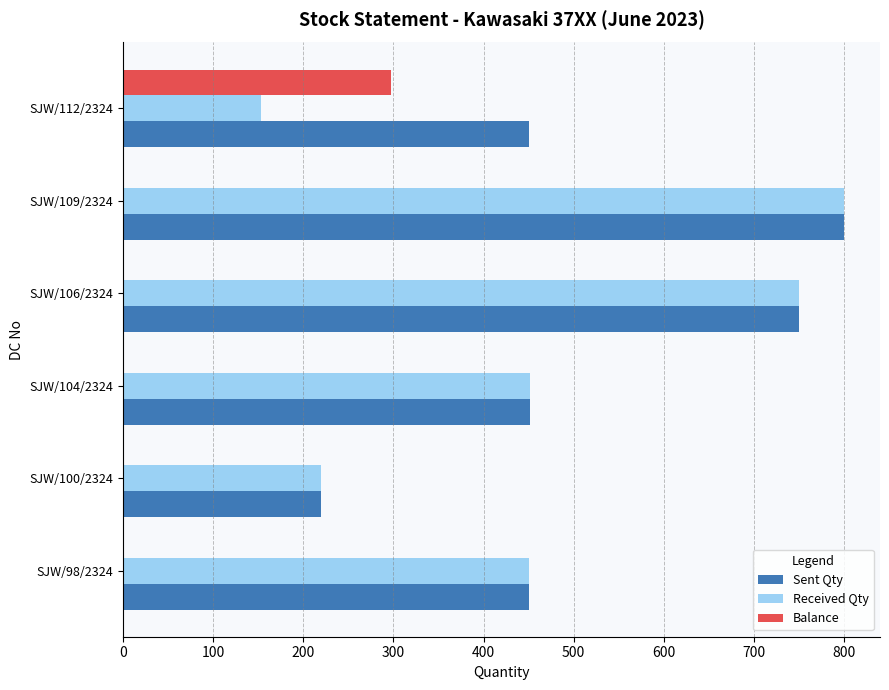

What is the sum of all Received Qty values?

2824